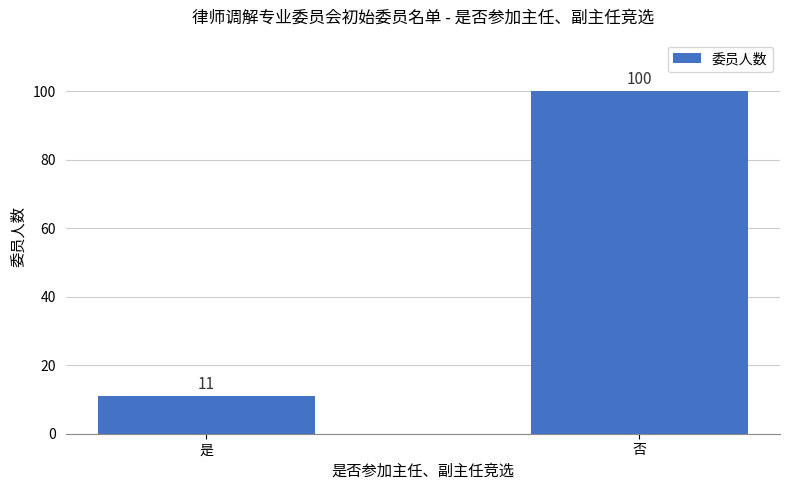

Count the number of data series in this chart.

1